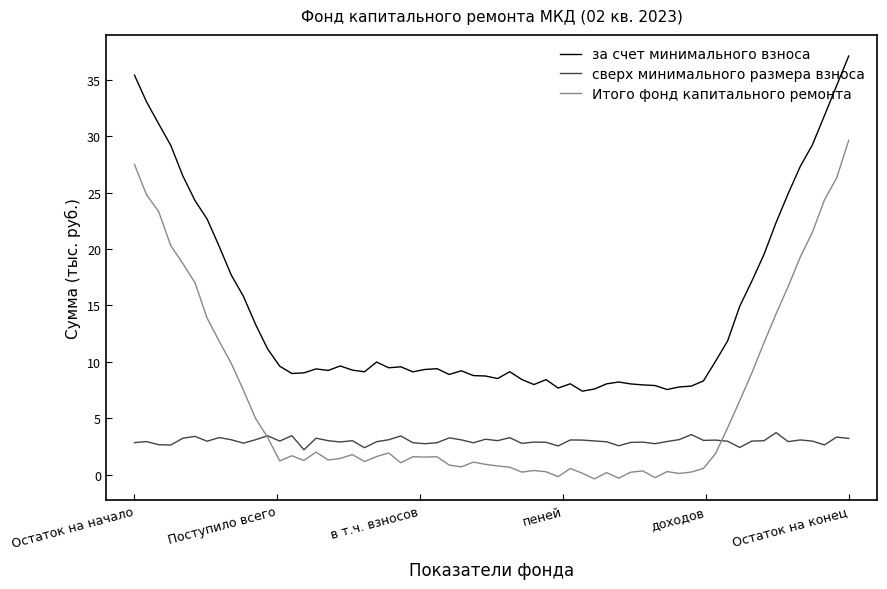

Which series has the largest total across all categories?

за счет минимального взноса